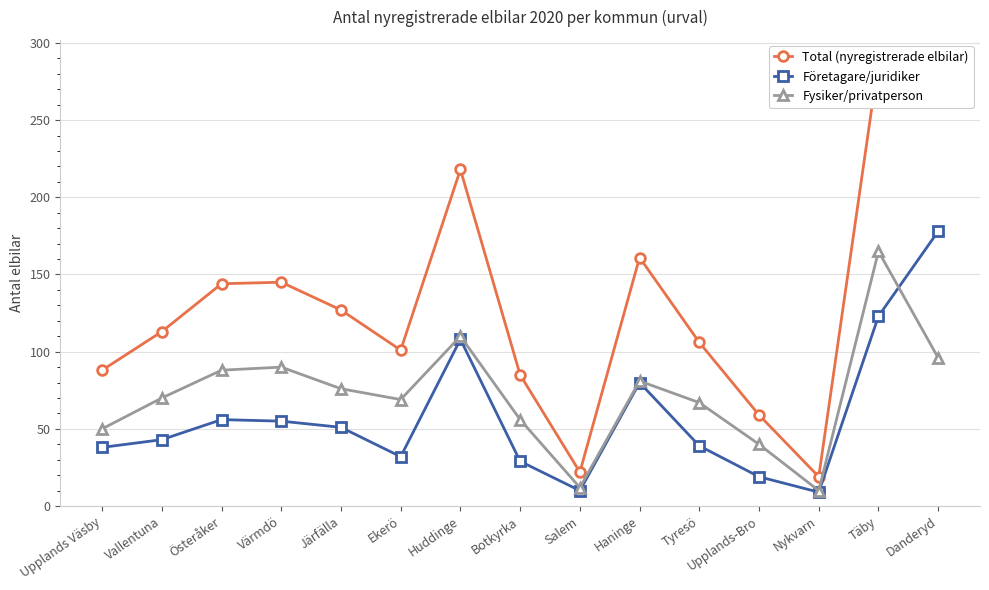

What is the spread (max minus min) of values at Salem?

12